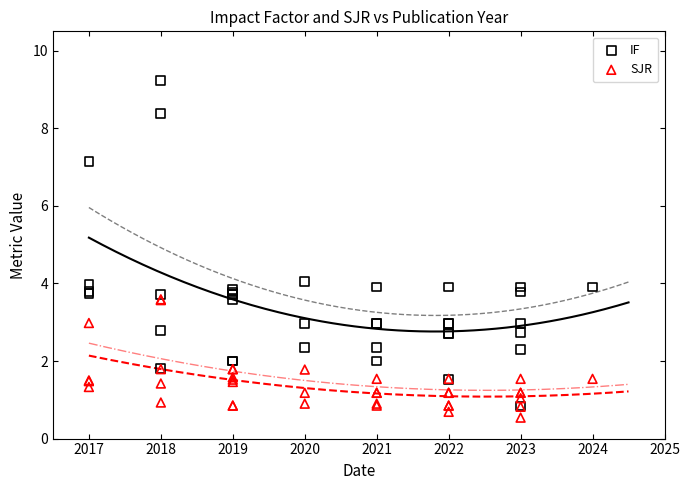

What are all the series names shown in the legend?

IF, SJR